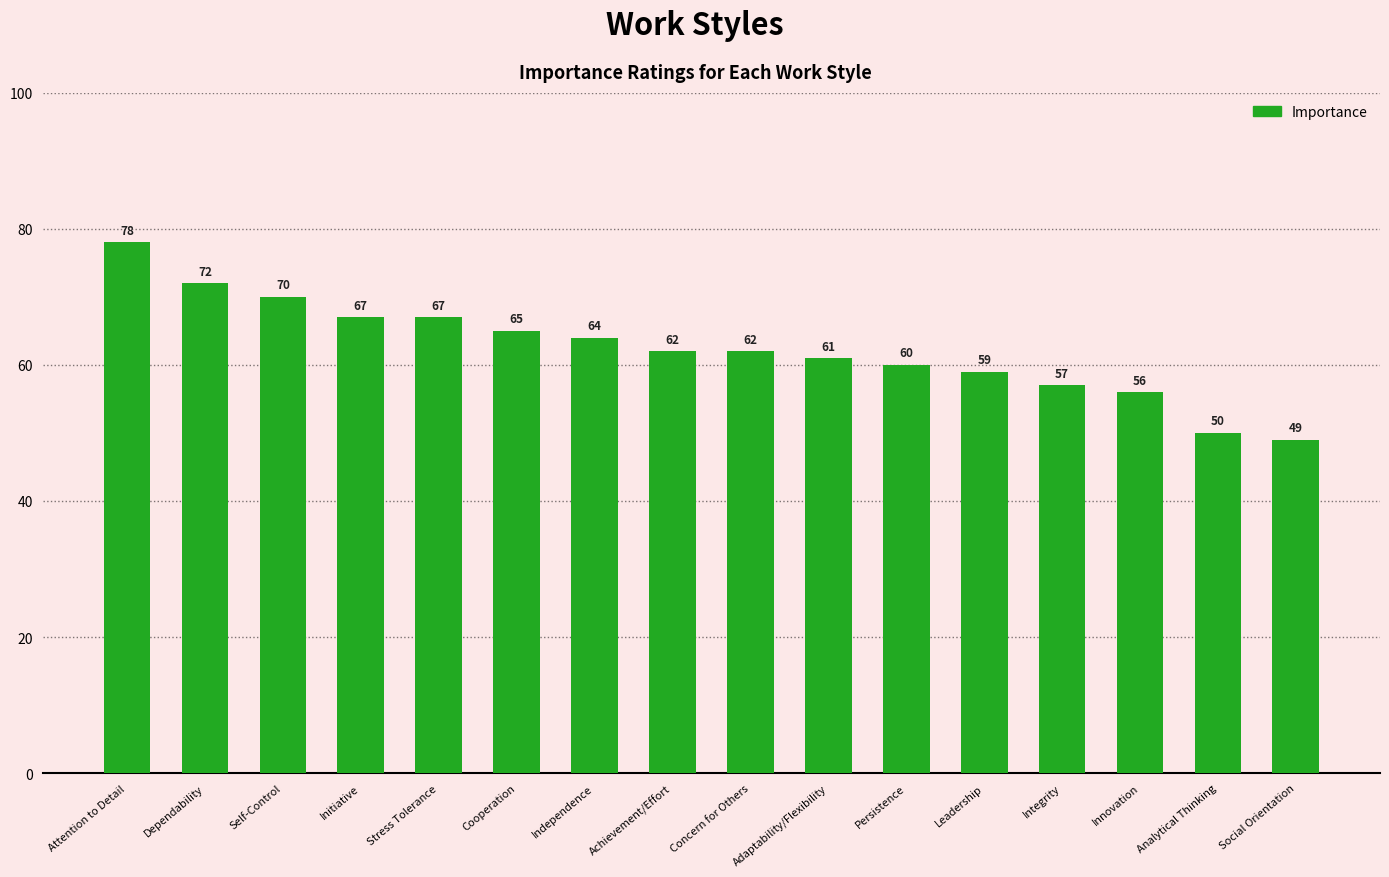

What position from the right is Innovation?

3